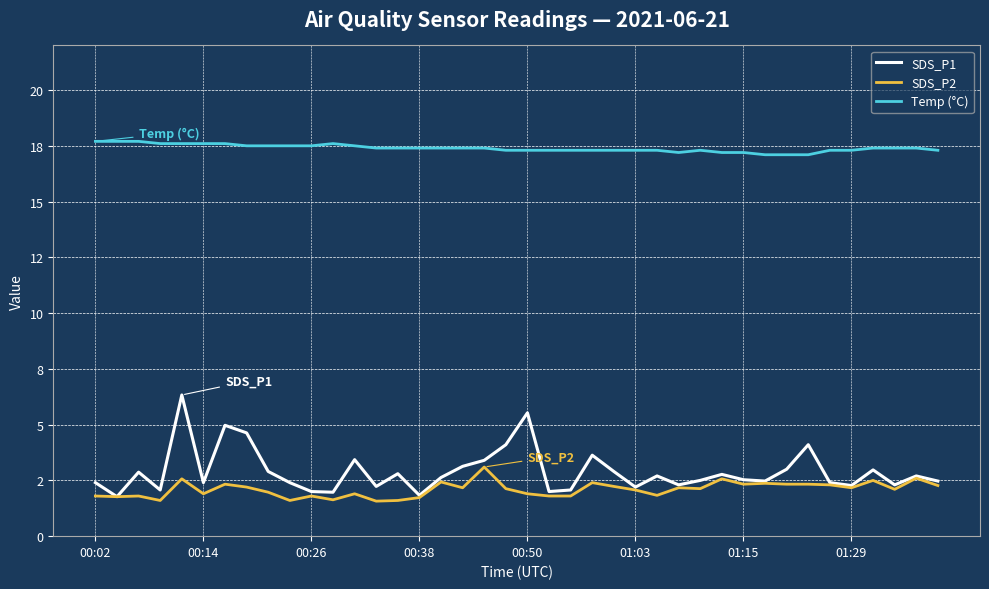

Does the chart have visible grid lines?

Yes